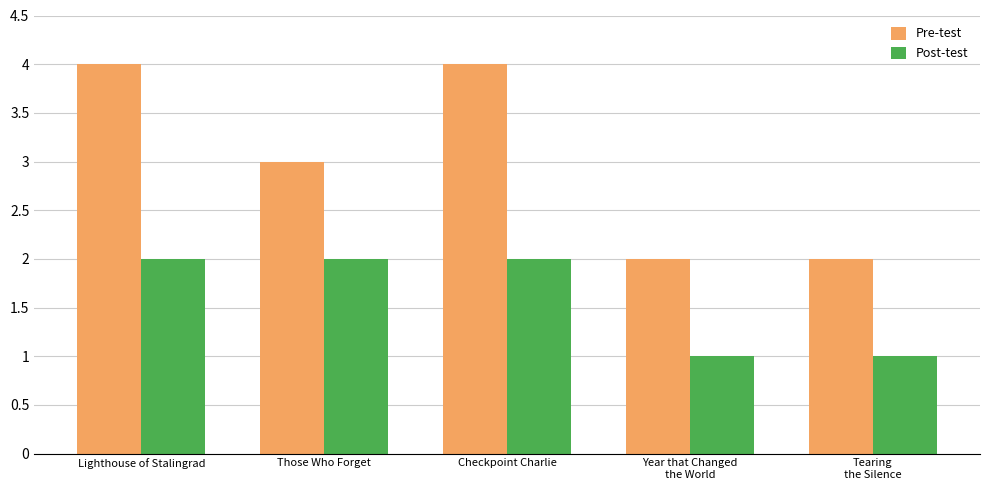

What is the label of the 3rd bar from the left?

Checkpoint Charlie